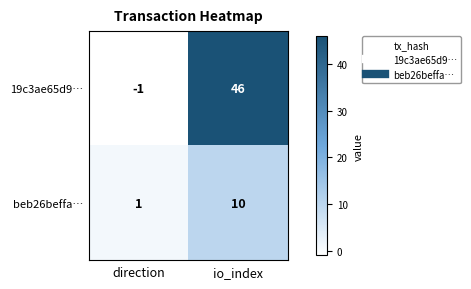

The value of beb26beffa… at direction is 2. True or false?

False